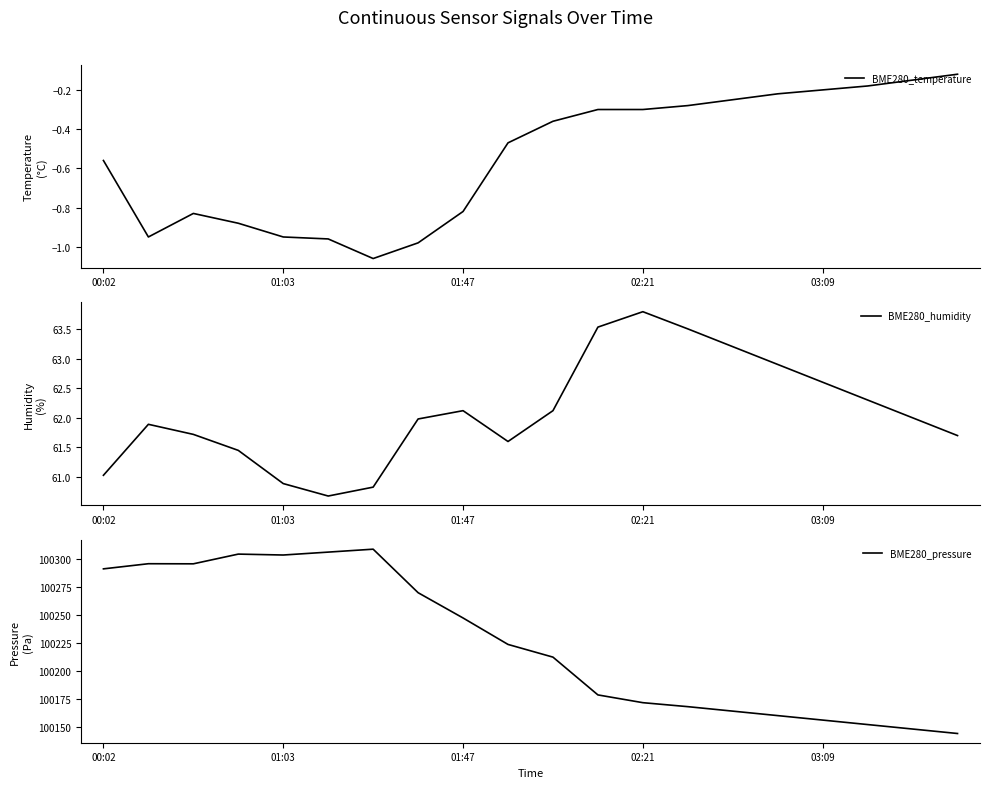

What position from the left is 17?

18